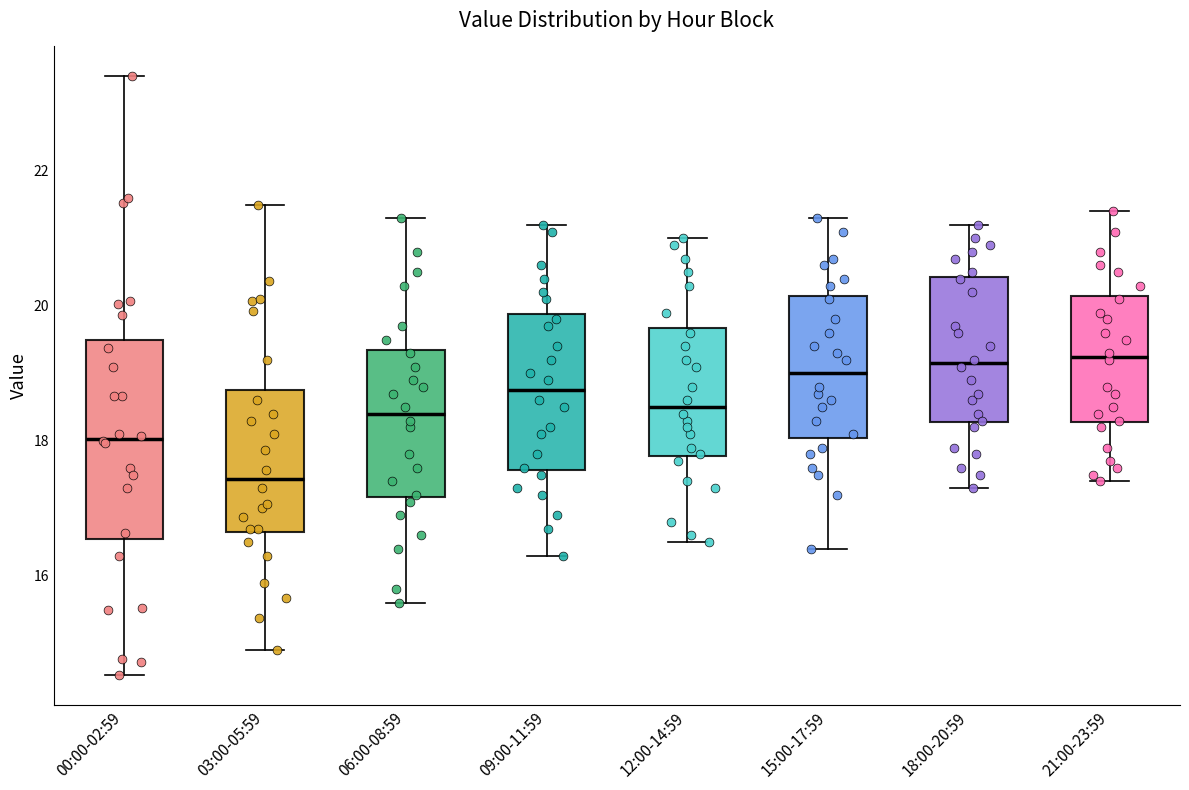

Reading left to right, read every box against the y-axis: the position of its median line, the range the box covers, and the ends of its whiskers. The values are not printed on the chart, so give them approximately, as read against the axis.

00:00-02:59: median 18.0, box 16.6 to 19.4, whiskers 14.6 to 23.4
03:00-05:59: median 17.4, box 16.6 to 18.8, whiskers 15.0 to 21.6
06:00-08:59: median 18.4, box 17.2 to 19.4, whiskers 15.6 to 21.4
09:00-11:59: median 18.8, box 17.6 to 19.8, whiskers 16.4 to 21.2
12:00-14:59: median 18.6, box 17.8 to 19.6, whiskers 16.6 to 21.0
15:00-17:59: median 19.0, box 18.0 to 20.2, whiskers 16.4 to 21.4
18:00-20:59: median 19.2, box 18.2 to 20.4, whiskers 17.4 to 21.2
21:00-23:59: median 19.2, box 18.2 to 20.2, whiskers 17.4 to 21.4